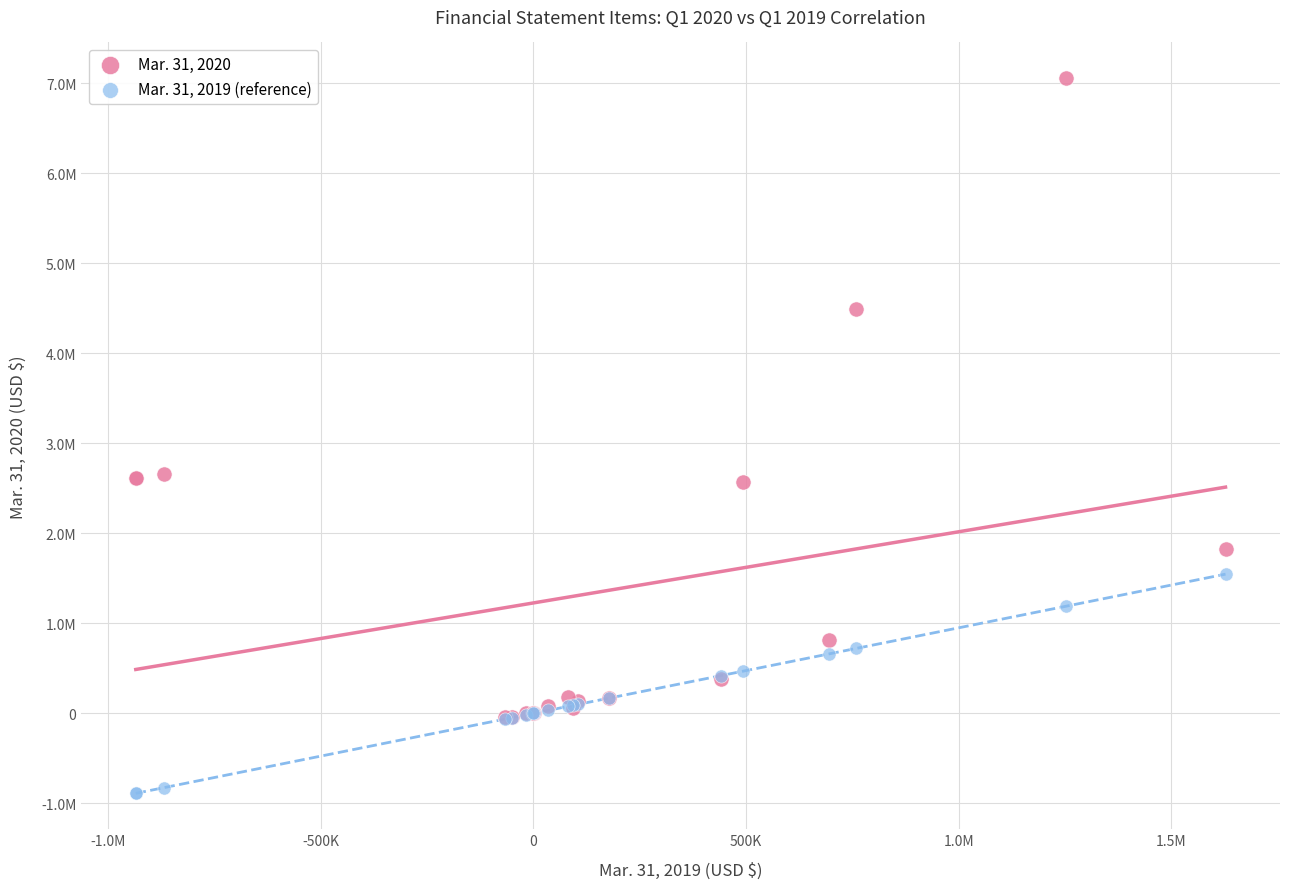

What are all the series names shown in the legend?

Mar. 31, 2020, Mar. 31, 2019 (reference)